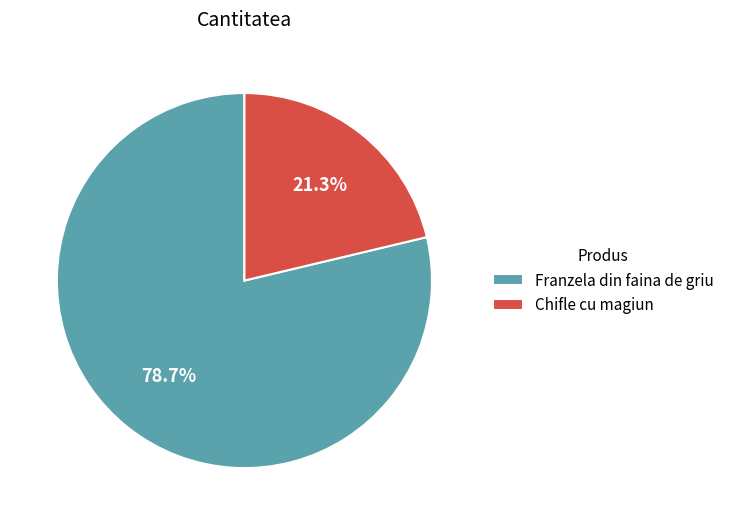

Does Chifle cu magiun account for over 50% of the chart?

No